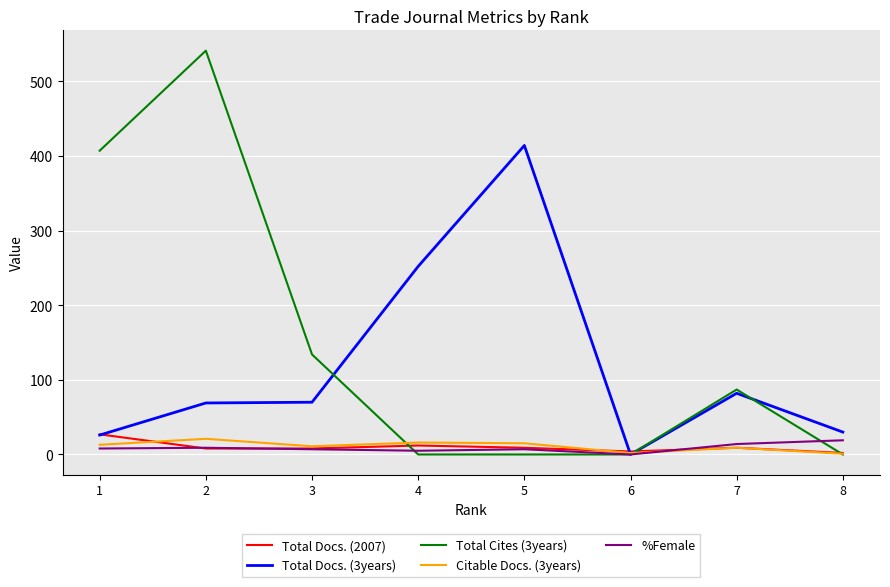

What is the greatest value displayed?

541